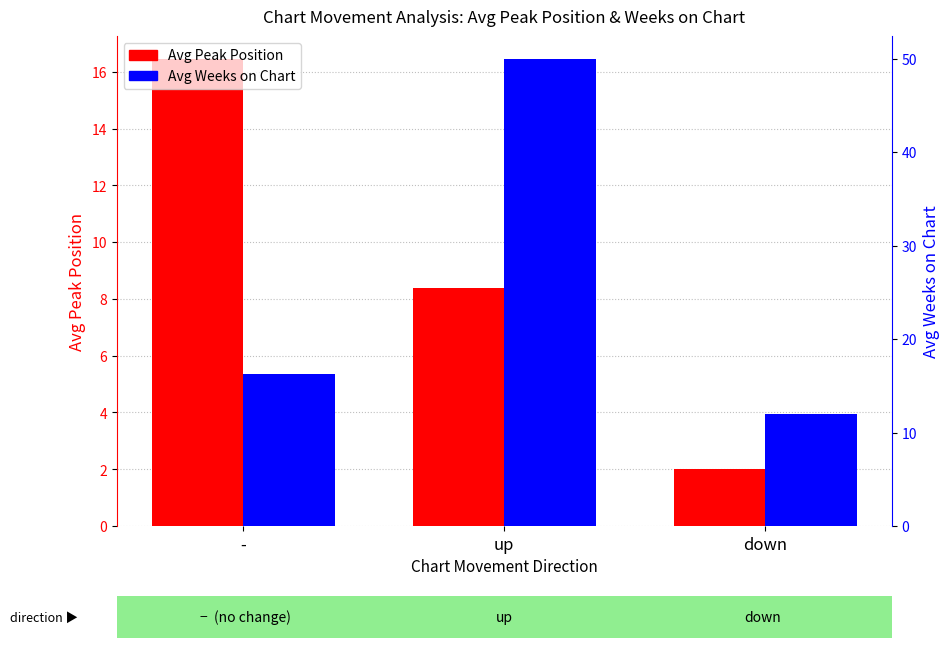

What is the maximum value for Avg Weeks on Chart?

49.9